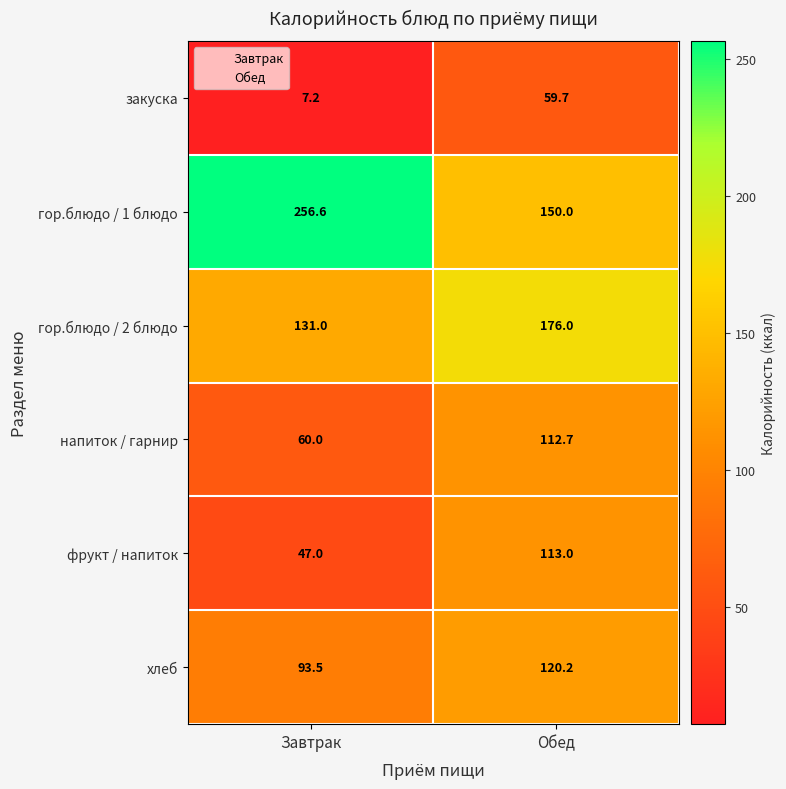

The гор.блюдо / 2 блюдо series shows 90.1 at Завтрак. True or false?

False